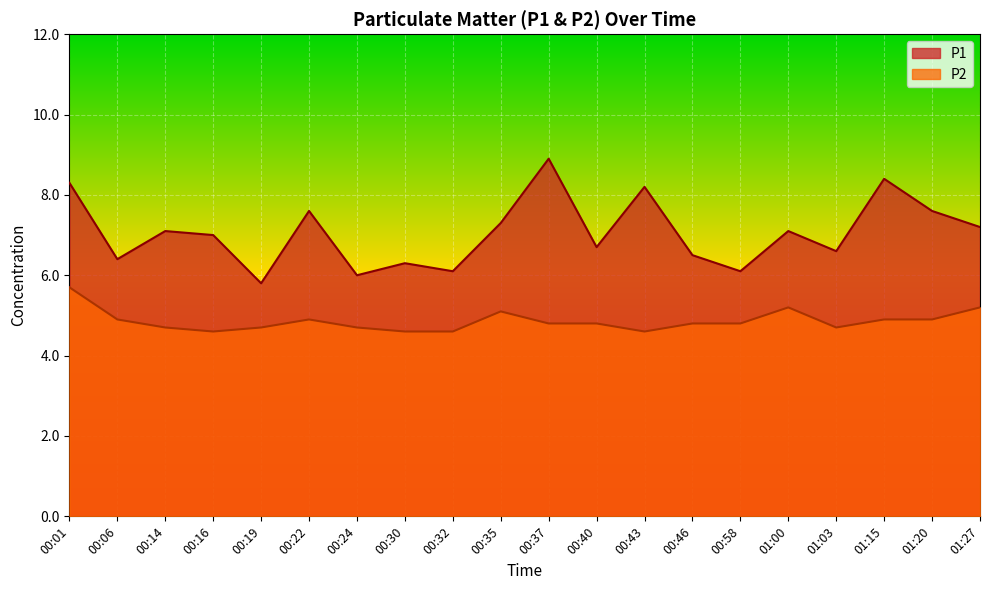

List the series in order of their overall mean, highest first.

P1, P2